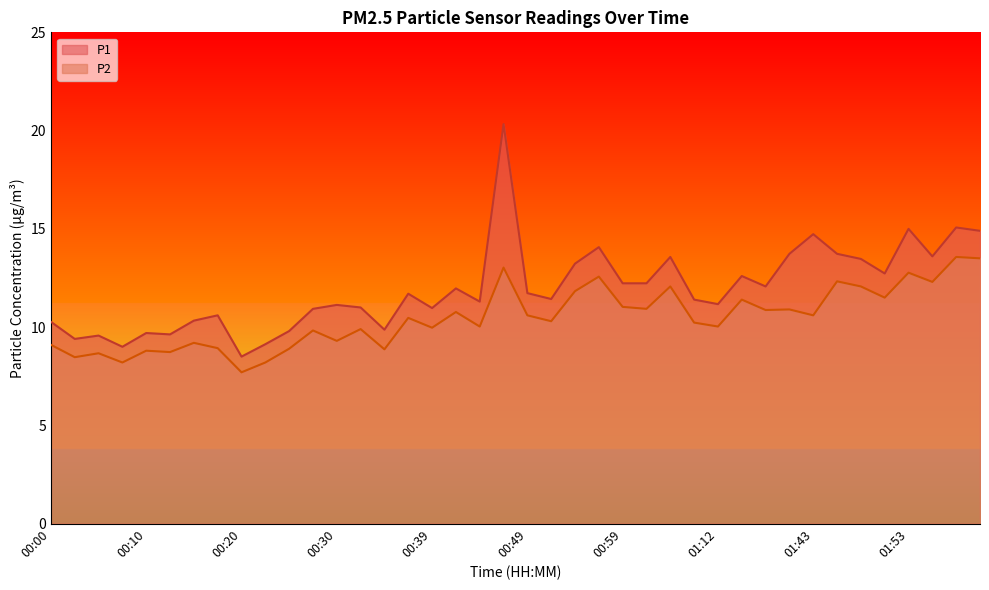

Which has a higher value, 01:15 or 00:59?

01:15